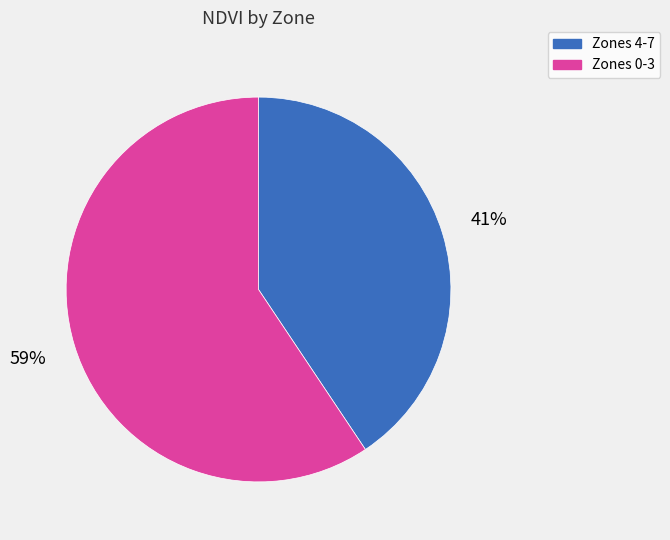

To the nearest percent, what is the average slice percentage?

50%